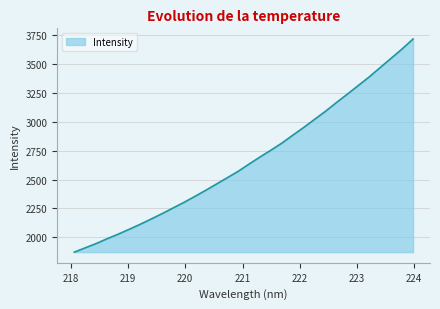

What is the maximum value shown in the chart?

3718.3